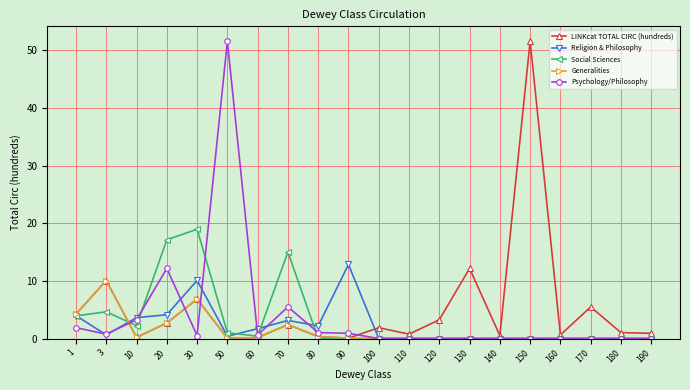

At how many categories does at least one series exceed 18?

3